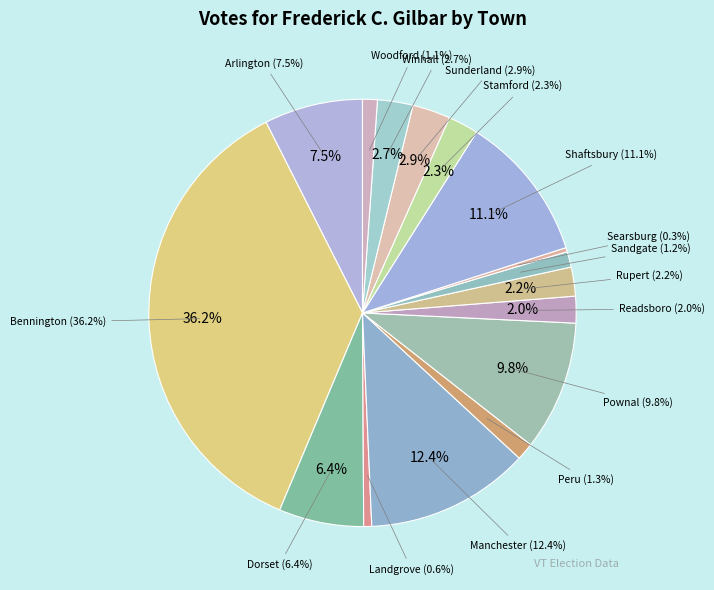

The Landgrove slice represents 11% of the pie. True or false?

False